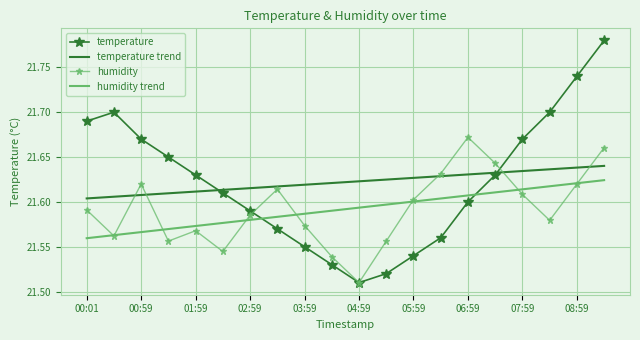

Which series has the largest range (max minus min)?

temperature